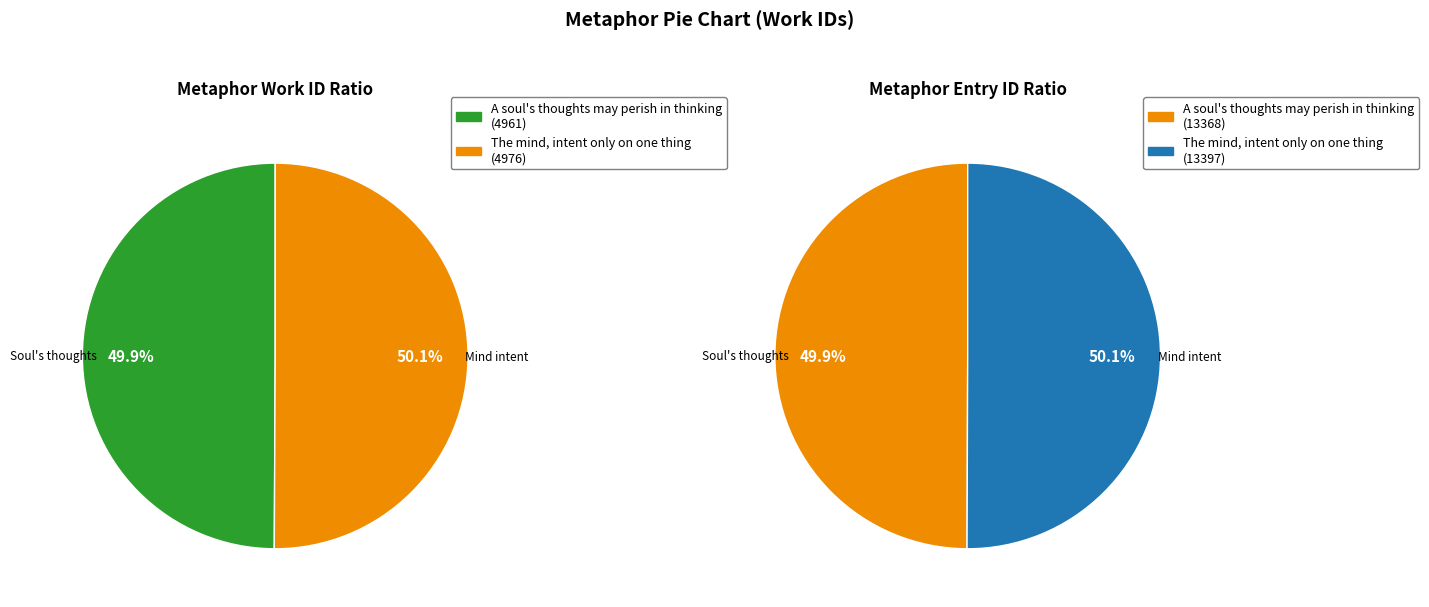

Rank the categories by value from highest to lowest.

The mind, intent only on one thing, A soul's thoughts may perish in thinking